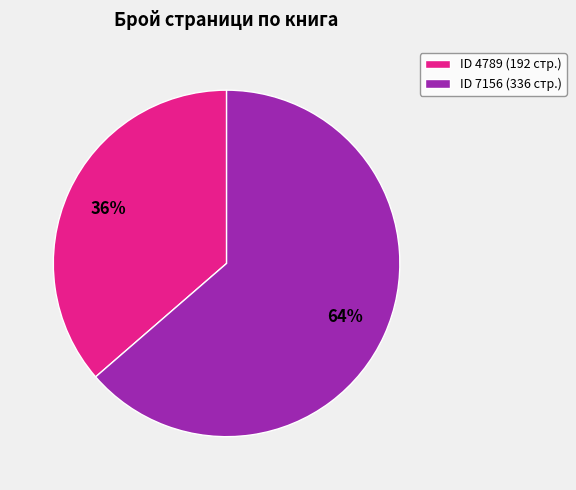

What percentage is the ID 7156 (336 стр.) slice, to the nearest percent?

64%